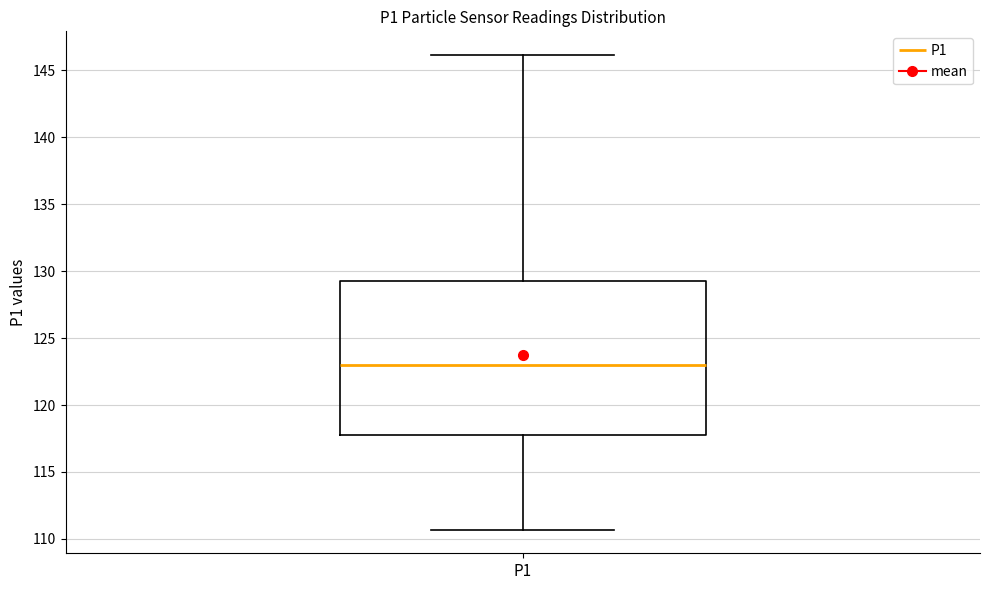

Where is the upper edge of the box for P1 on the y-axis? The values are not printed on the chart, so give them approximately, as read against the axis.

129.5